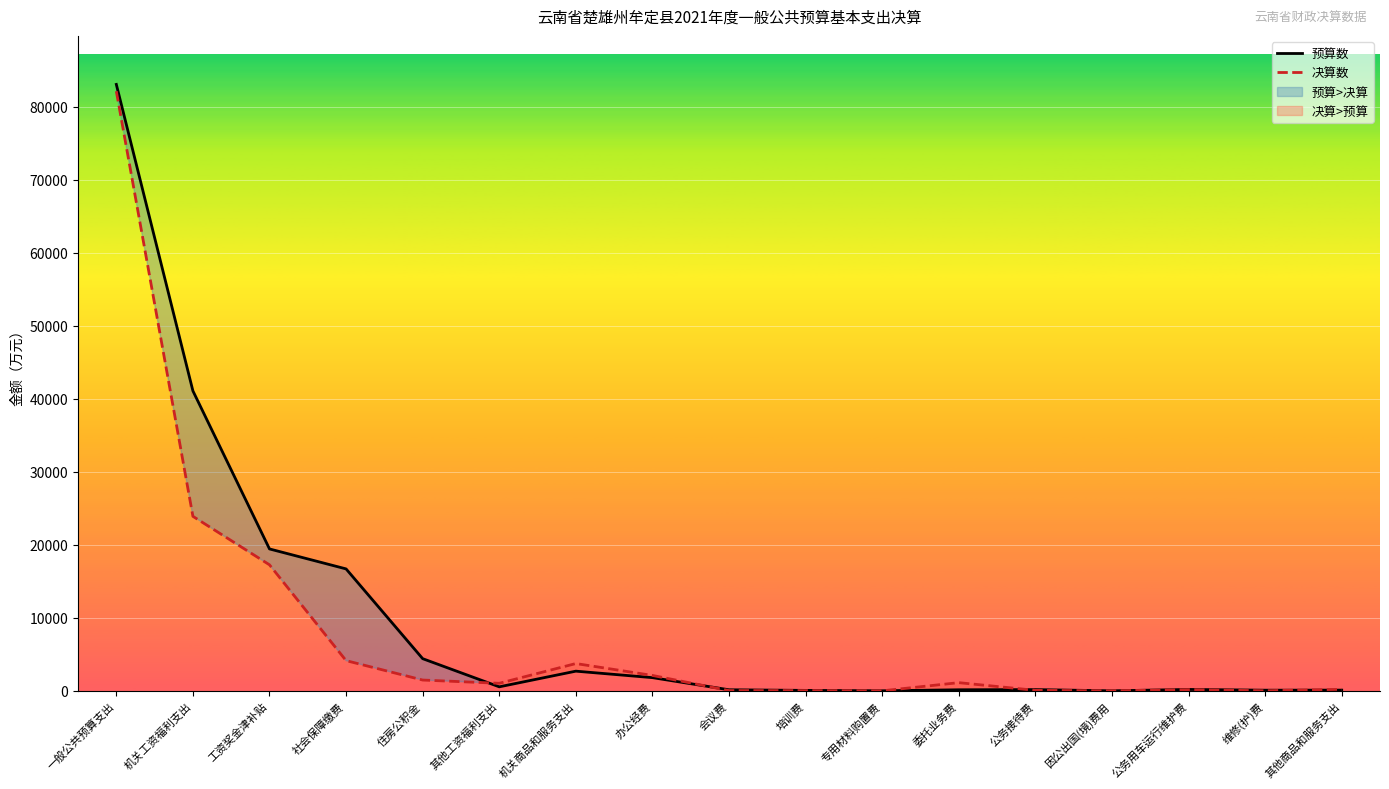

Which series changed the most between 会议费 and 维修(护)费?

预算数